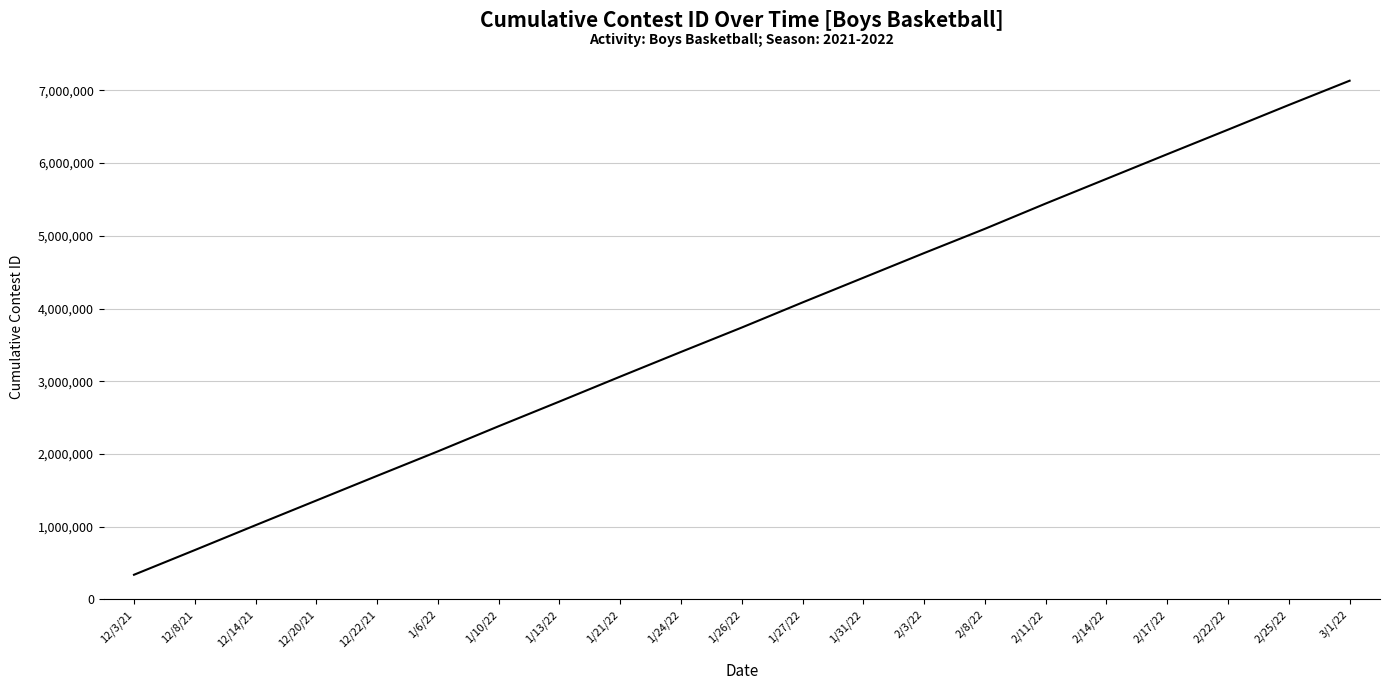

Rank the categories by value from lowest to highest.

12/3/21, 12/8/21, 12/14/21, 12/20/21, 12/22/21, 1/6/22, 1/10/22, 1/13/22, 1/21/22, 1/24/22, 1/26/22, 1/27/22, 1/31/22, 2/3/22, 2/8/22, 2/11/22, 2/14/22, 2/17/22, 2/22/22, 2/25/22, 3/1/22